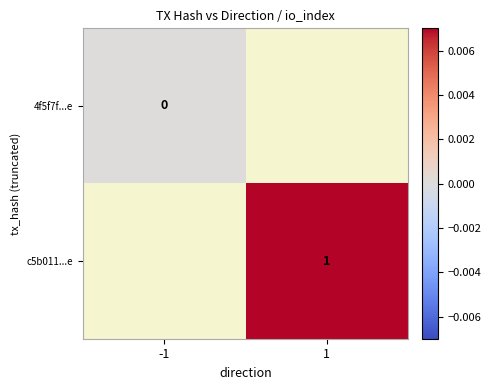

Is the value of c5b011...e at 1 greater than the value of 4f5f7f...e at -1?

Yes